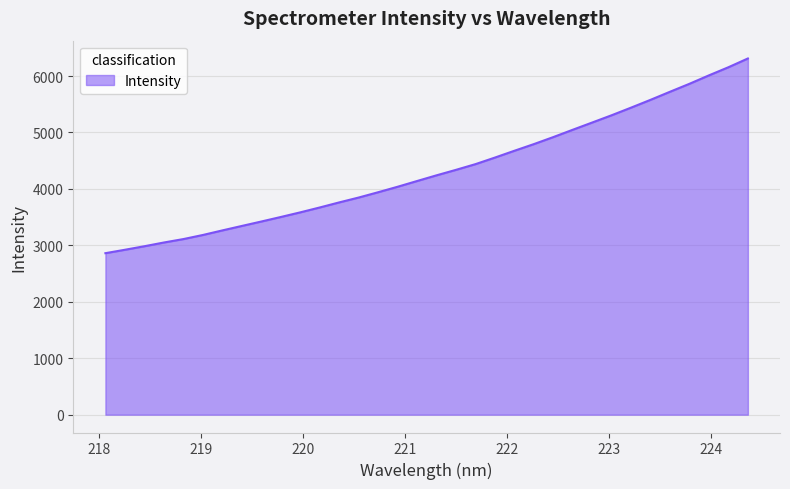

What is the difference between the maximum and minimum values?

3449.7